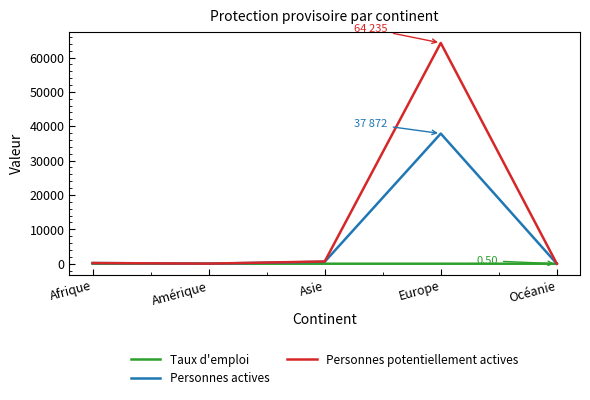

What is the sum of all Personnes actives values?

38650.0